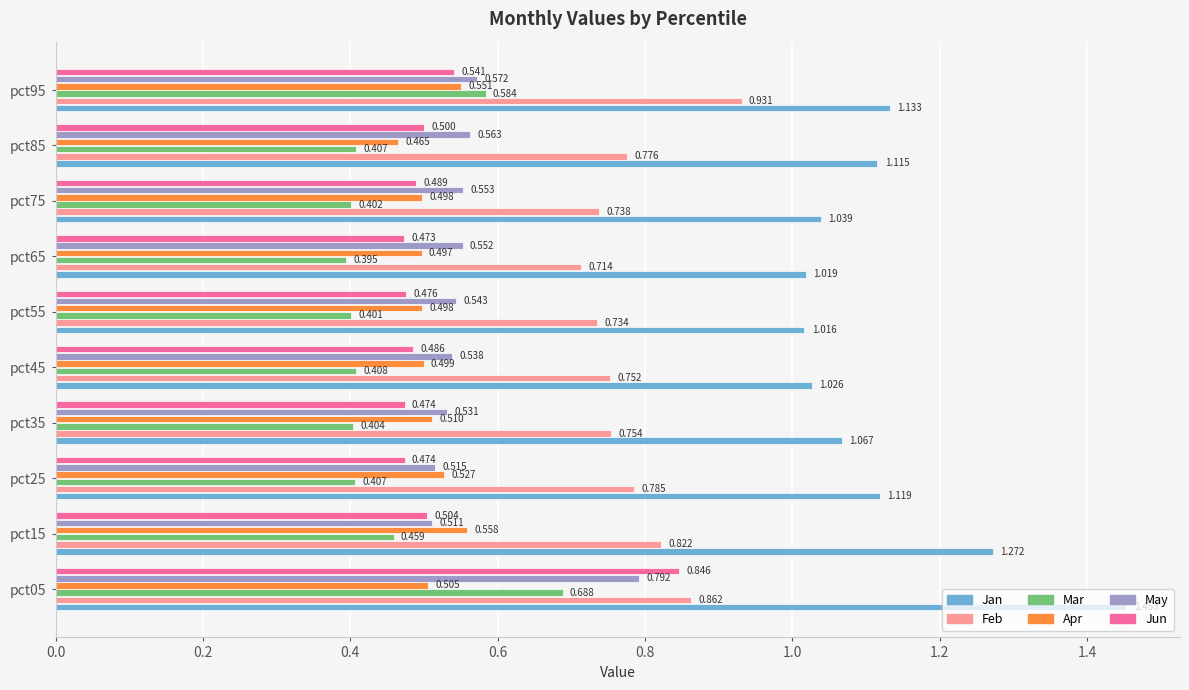

Which series has the largest total across all categories?

Jan